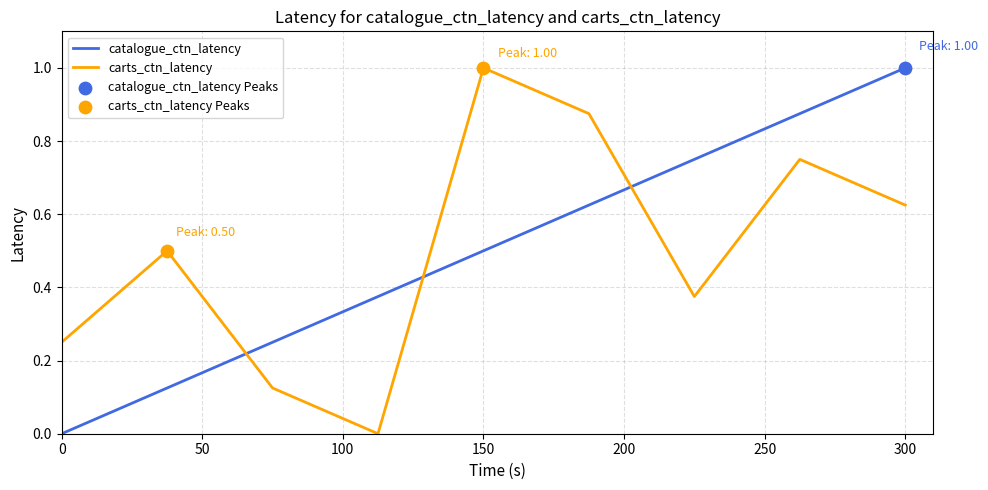

What is the maximum value shown in the chart?

1.0